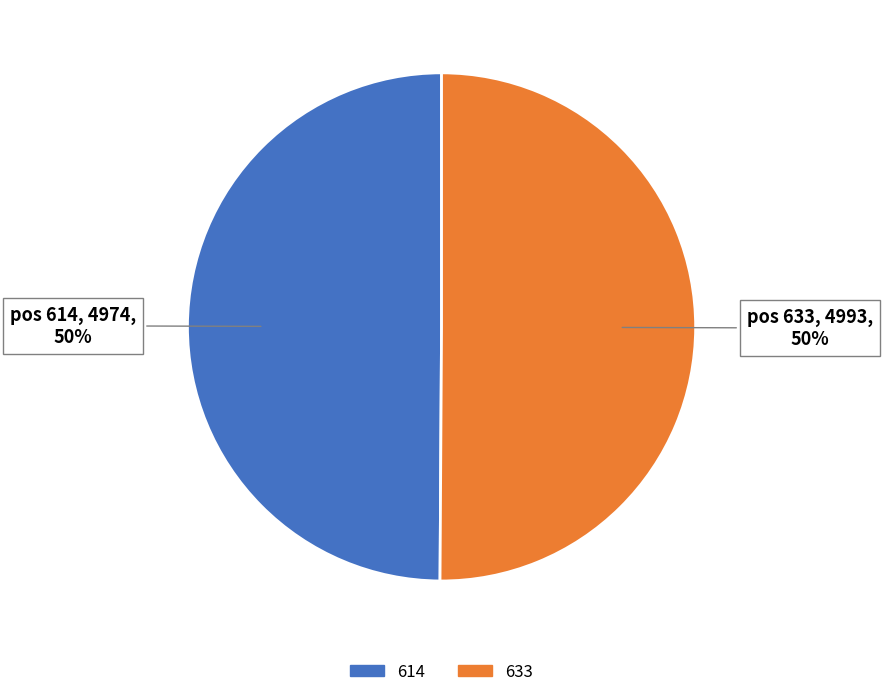

Combined, do 633 and 614 account for over 50%?

Yes